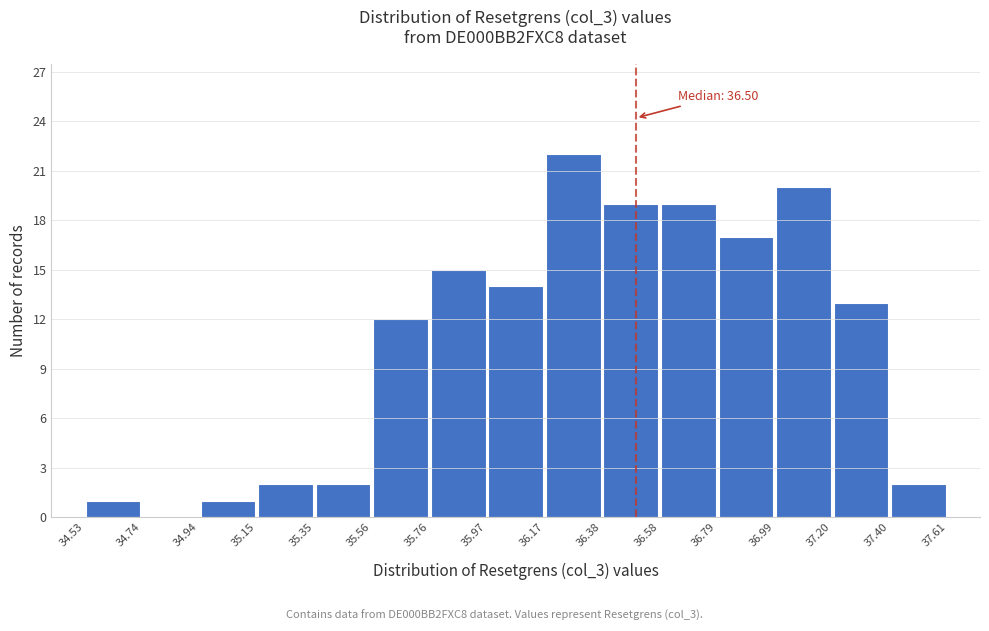

Over which range of the x-axis is the bar tallest?

36.17 to 36.38